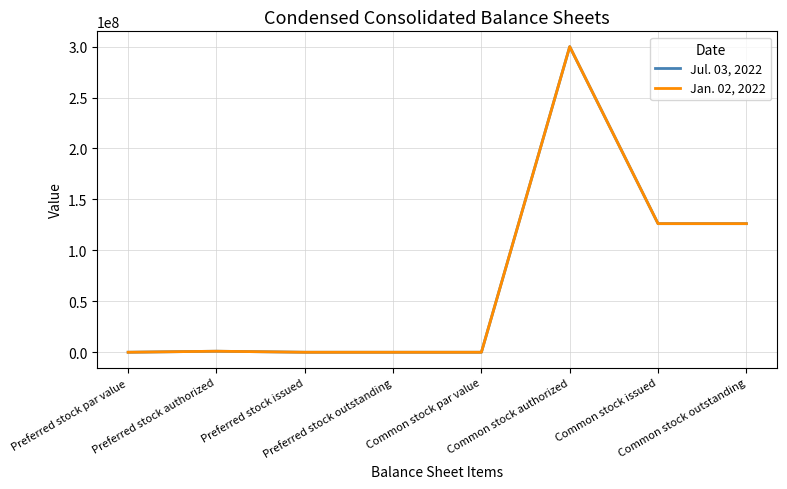

List the series in order of their overall mean, lowest first.

Jul. 03, 2022, Jan. 02, 2022